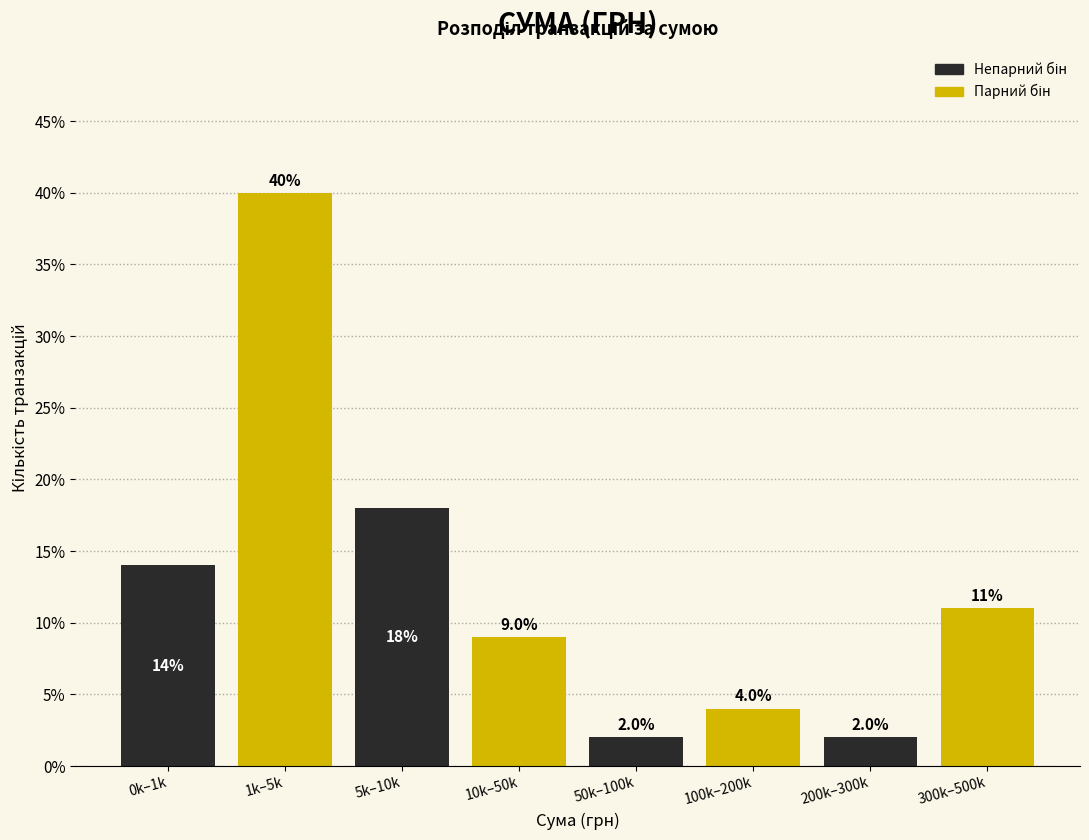

Reading left to right, extract all data points from this chart.

0k–1k=14.0	1k–5k=40.0	5k–10k=18.0	10k–50k=9.0	50k–100k=2.0	100k–200k=4.0	200k–300k=2.0	300k–500k=11.0